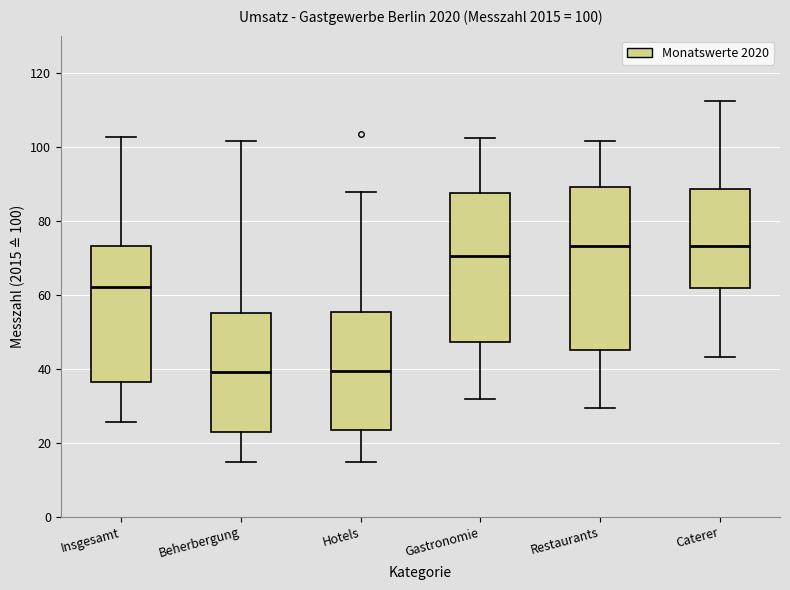

Comparing the boxes themselves (not the whiskers), which one is the tallest?

Restaurants